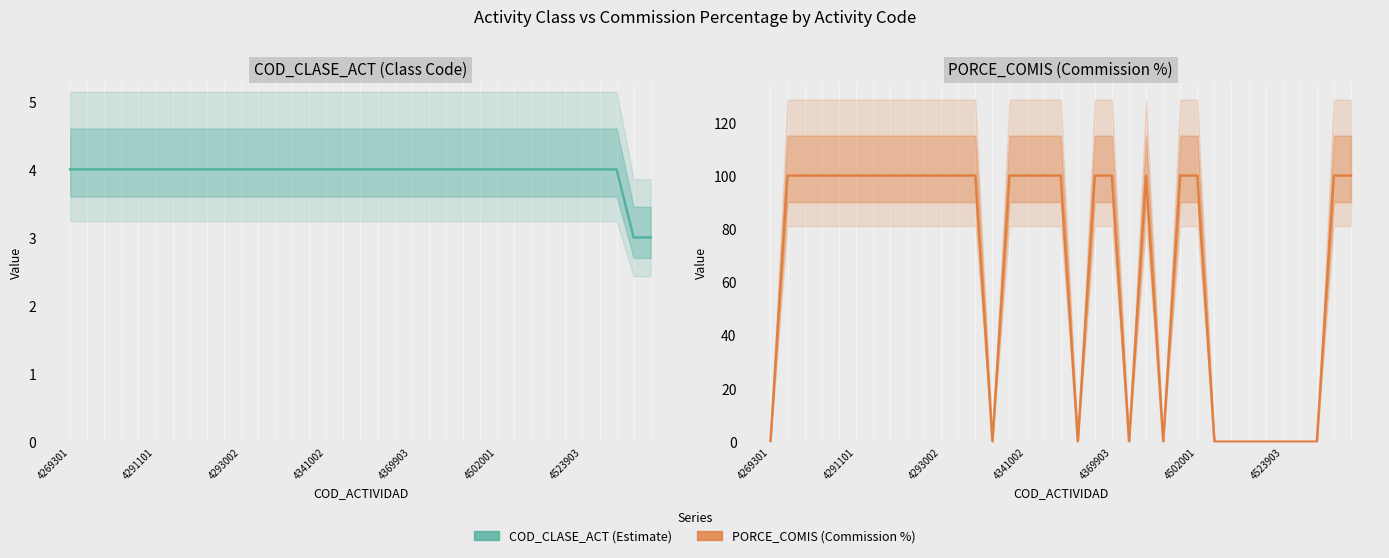

What is the total value across all series at 27?

4